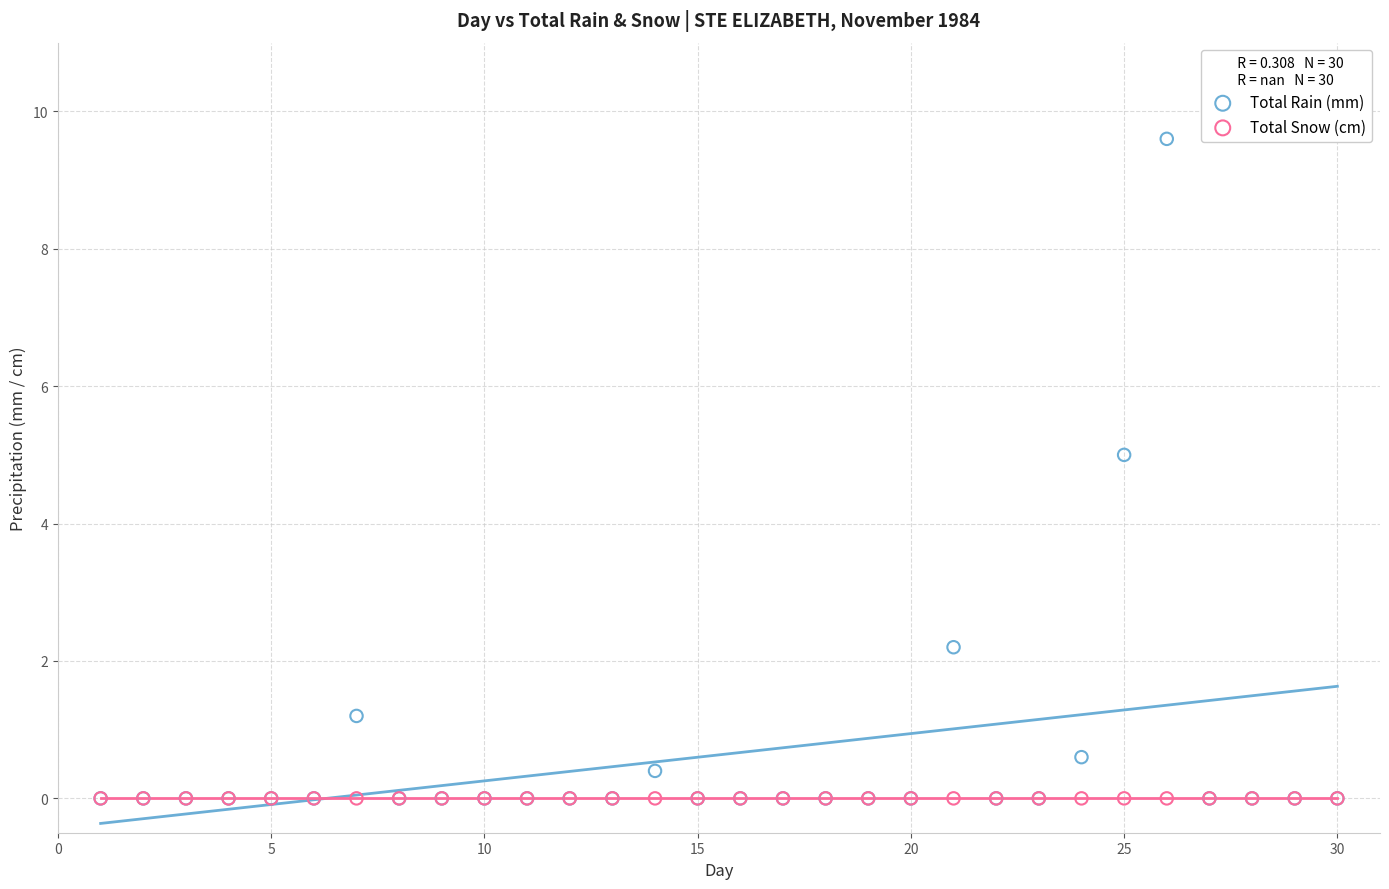

In the Total Rain (mm) series, what Y value is closest to 4?

5.0